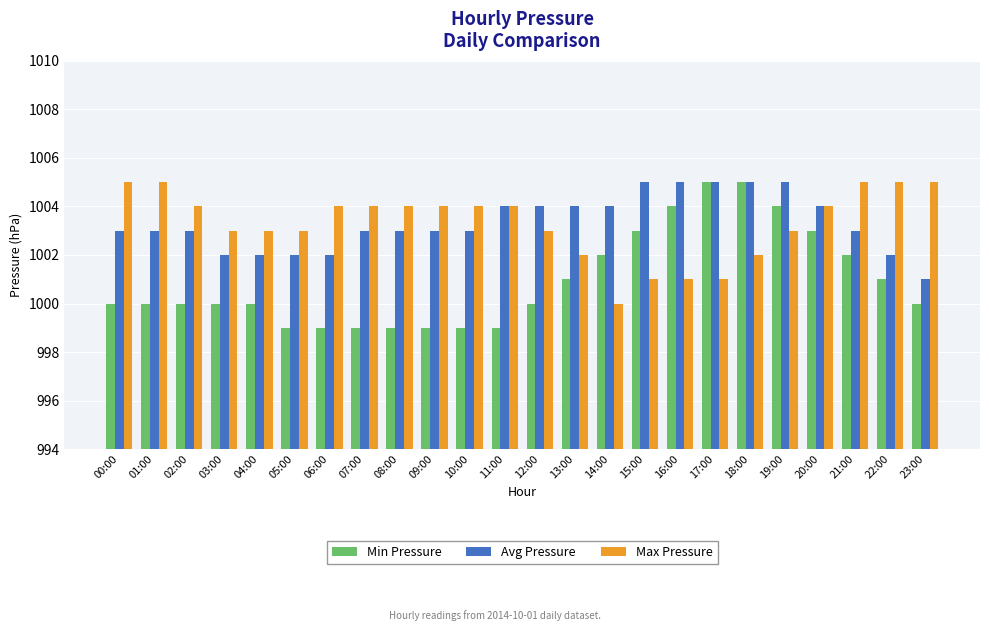

At how many categories does at least one series exceed 1001?

24